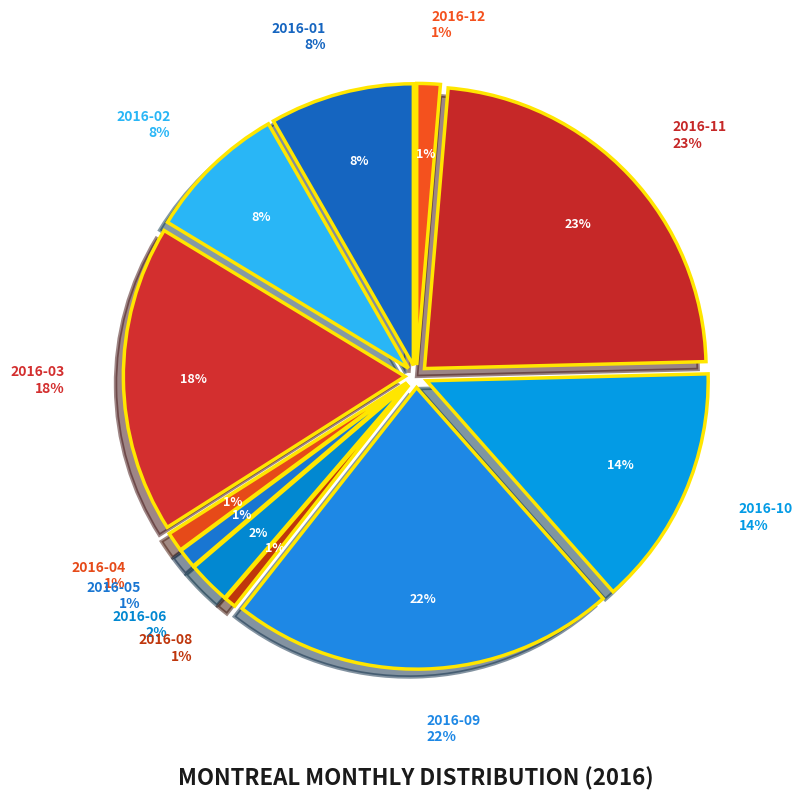

What is the smallest slice in the pie chart?

2016-07